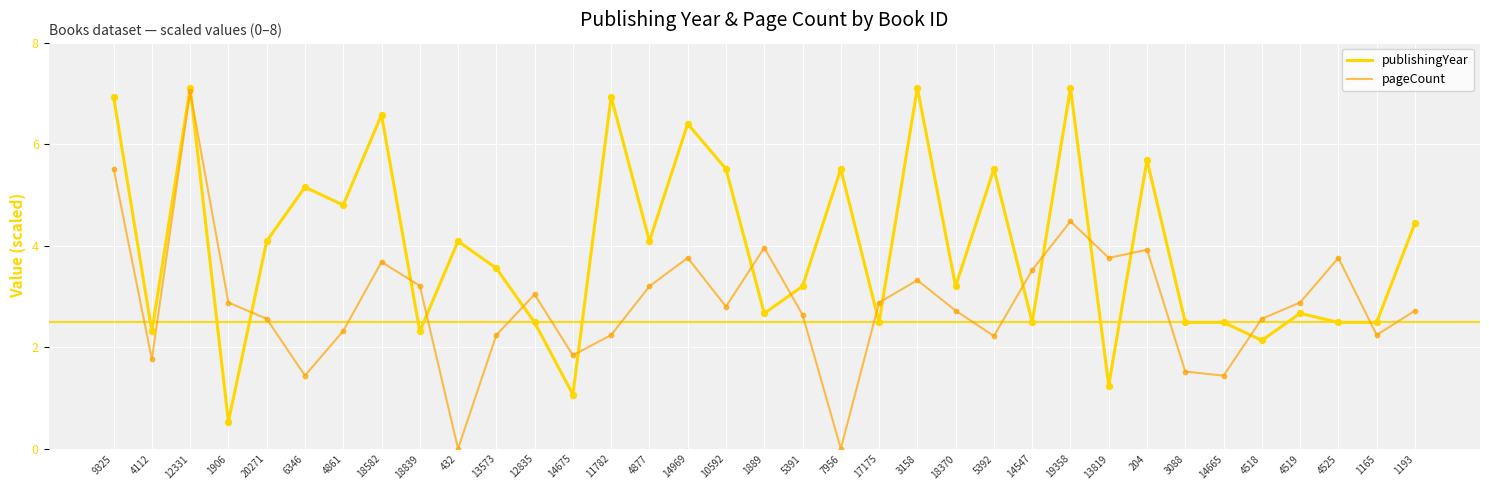

At how many categories does at least one series exceed 0?

35